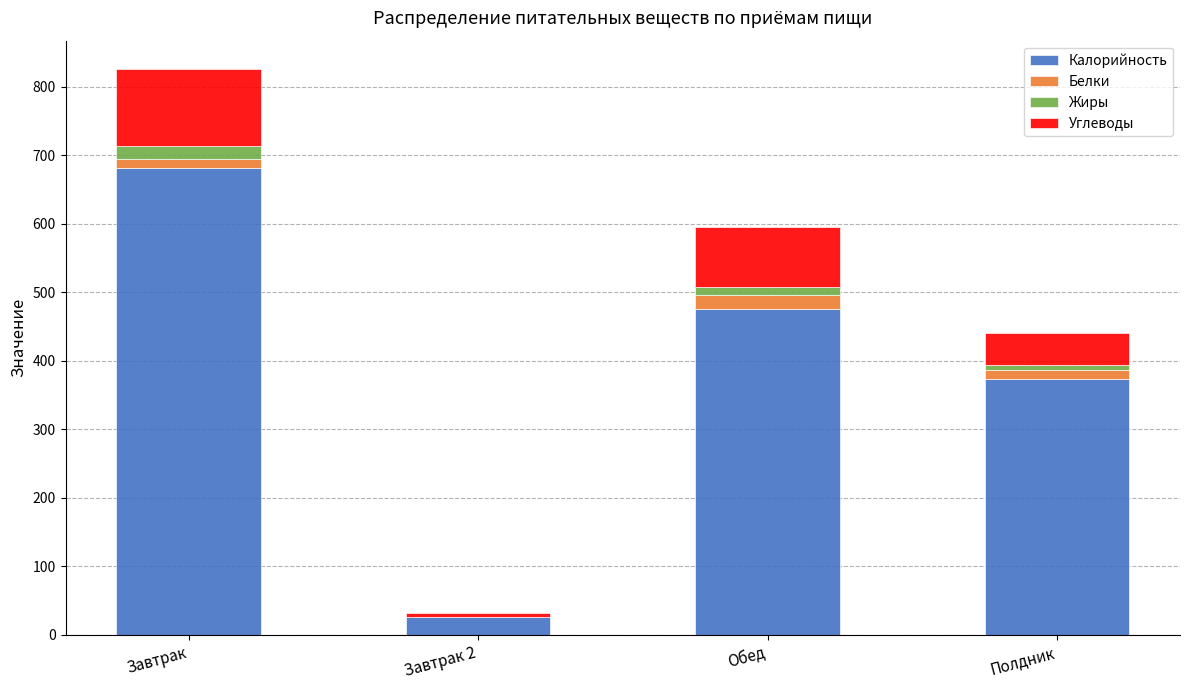

Count the number of categories in the chart.

4